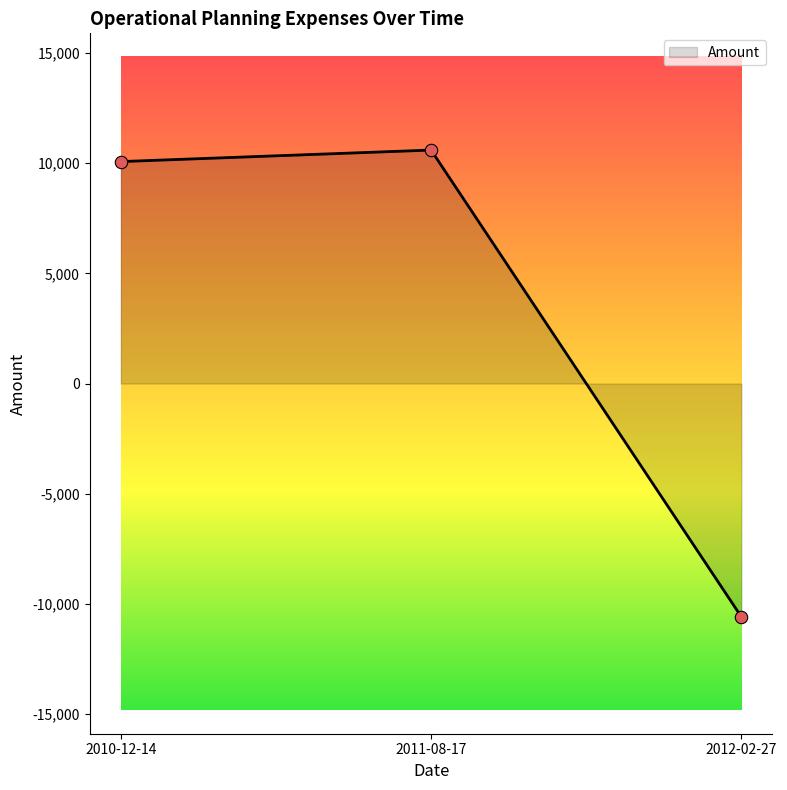

What is the change in value from 2010-12-14 to 2011-08-17?

+523